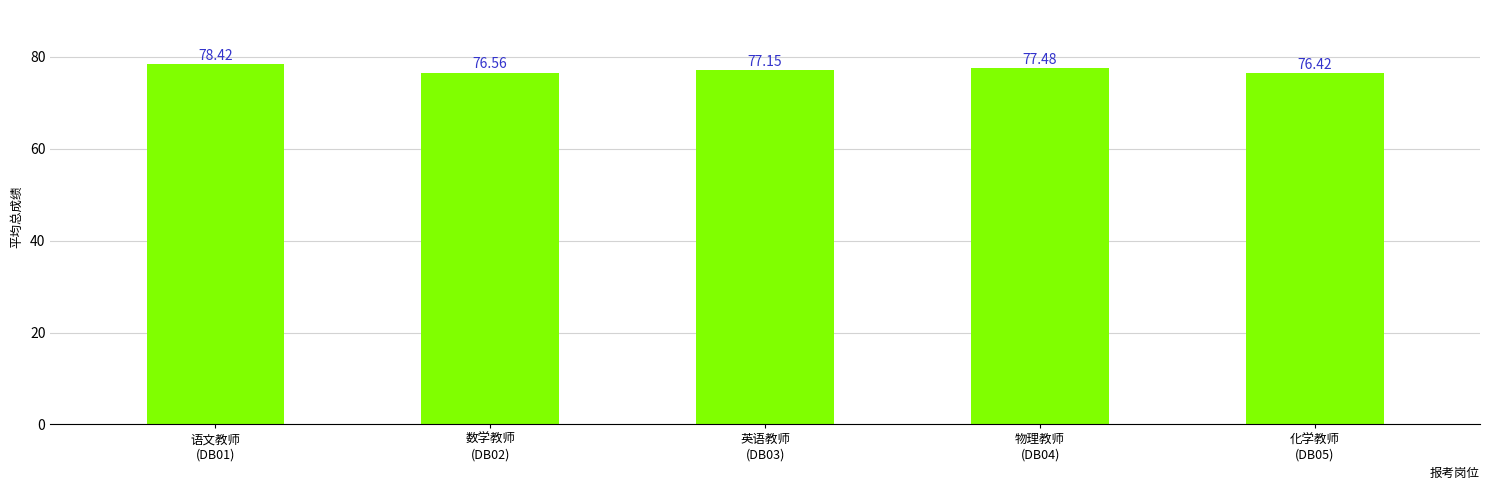

Reading right to left, list all the values displayed in this chart.

76.4	77.5	77.2	76.6	78.4